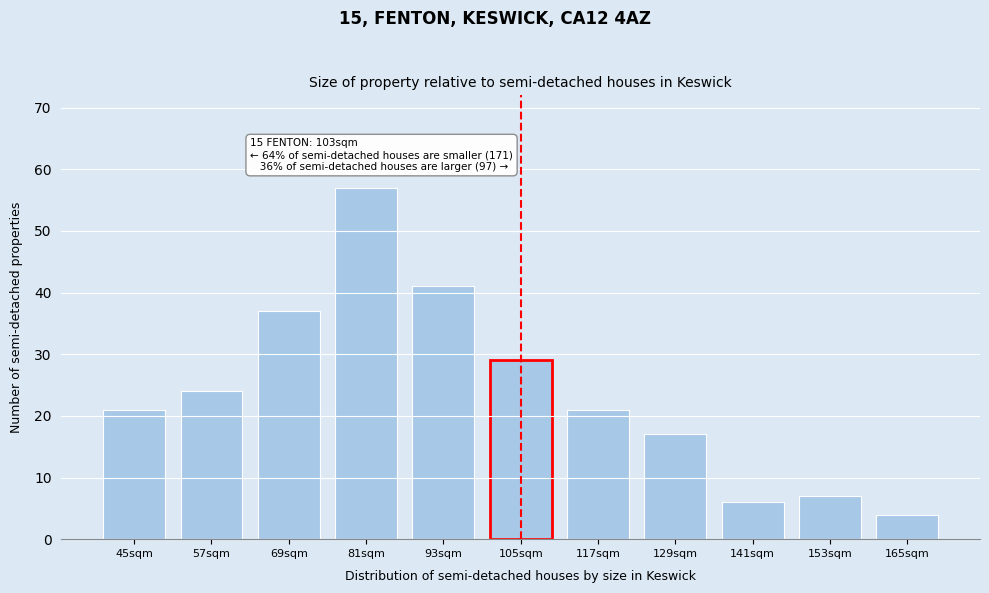

Reading left to right, transcribe all the data shown in this chart.

45sqm=21	57sqm=24	69sqm=37	81sqm=57	93sqm=41	105sqm=29	117sqm=21	129sqm=17	141sqm=6	153sqm=7	165sqm=4